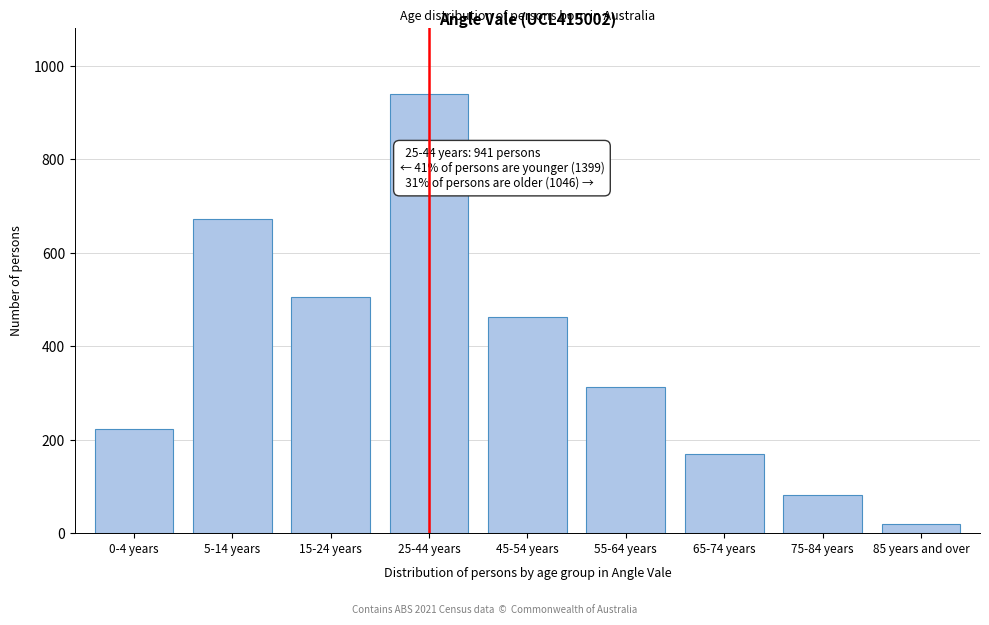

Reading left to right, transcribe all the data shown in this chart.

222	672	505	941	463	312	169	82	20